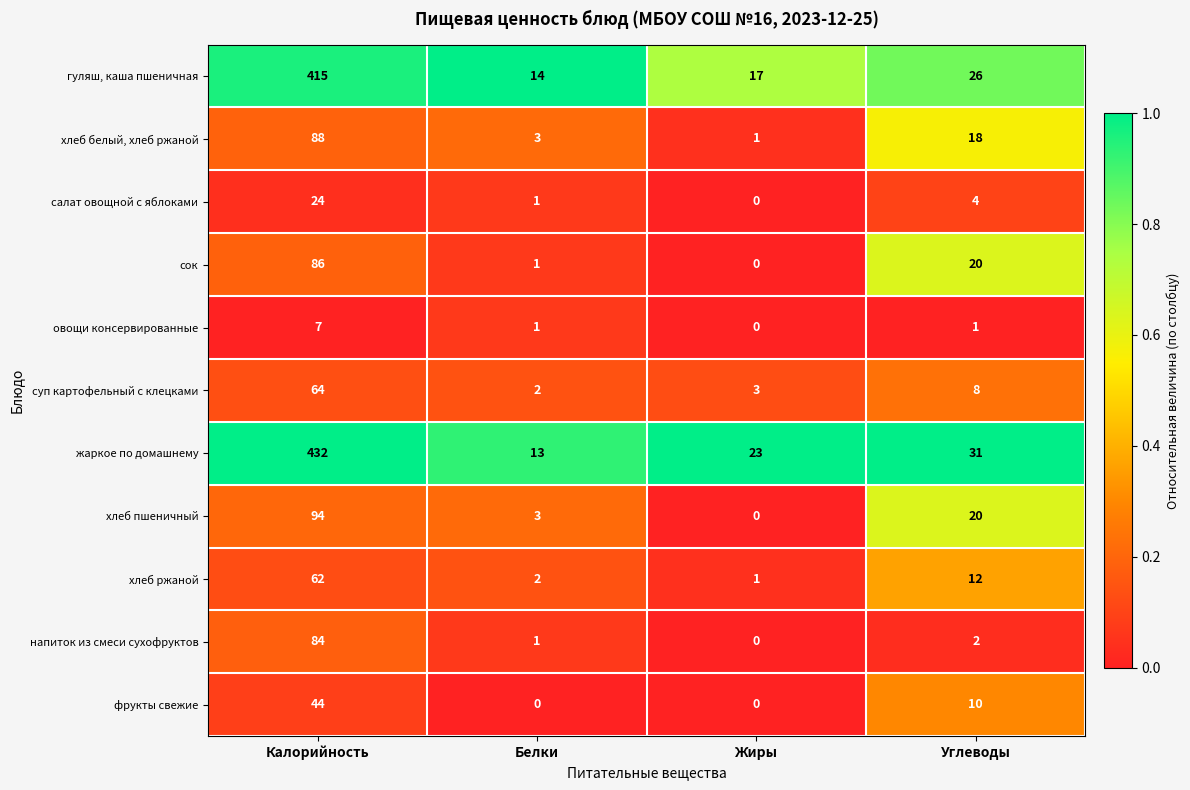

What is the difference between the maximum and minimum values in the хлеб пшеничный series?

94